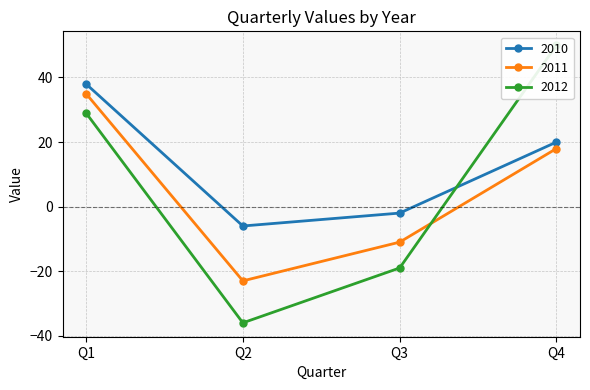

True or false: 2010 has more than 2 points higher than both neighbors.

False